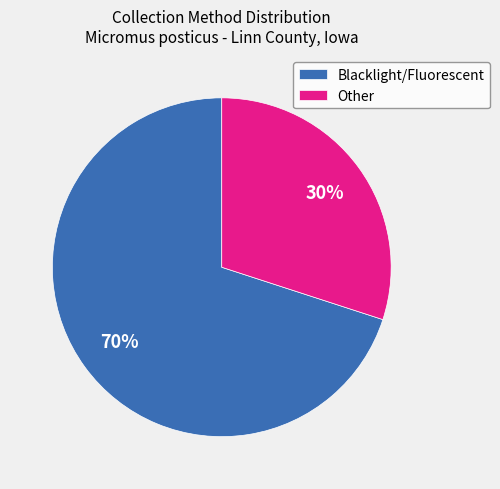

What is the ratio of the value at Blacklight/Fluorescent to the value at Other?

2.3